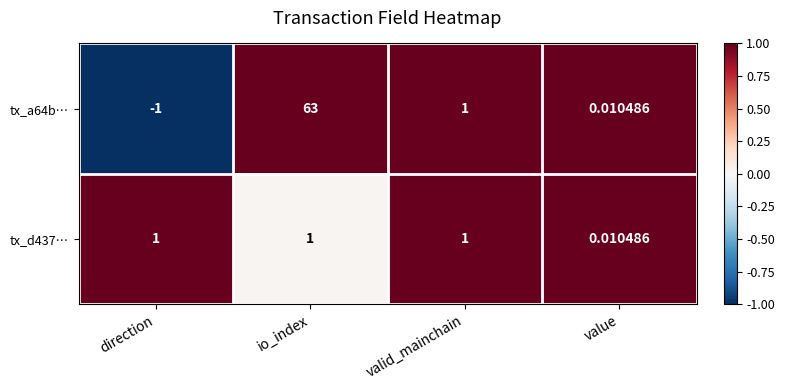

How many negative values does the tx_a64b… series have?

1